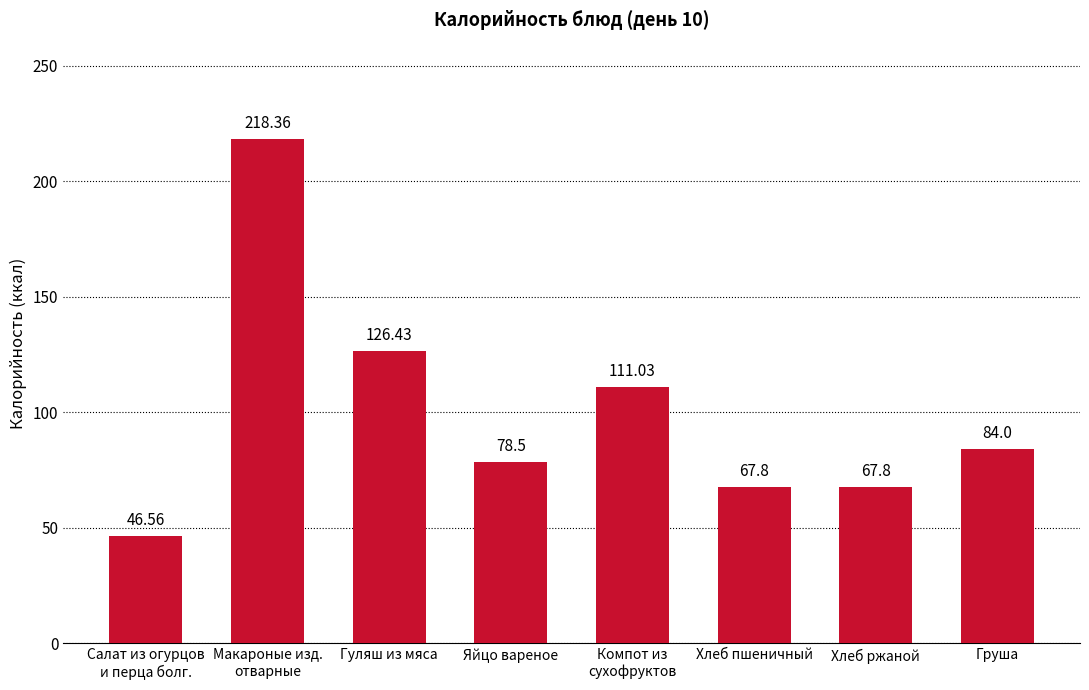

What is the average value?

100.1